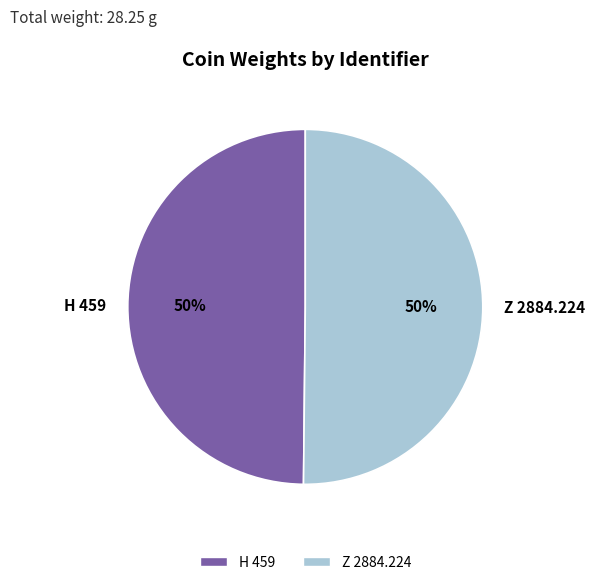

How many segments does this pie chart have?

2